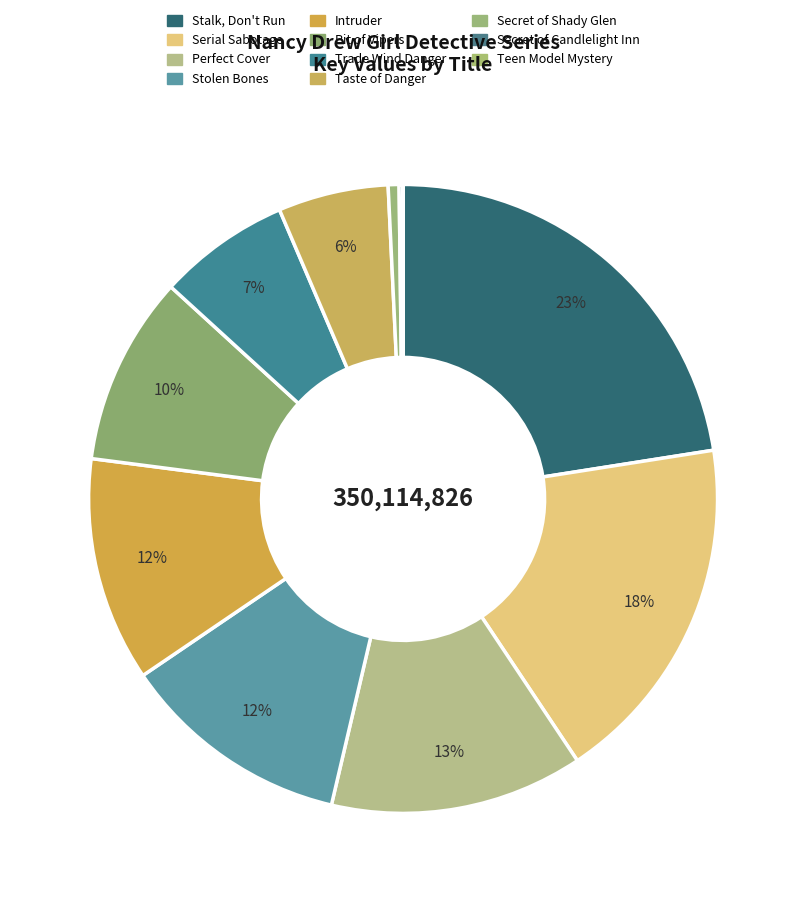

To the nearest percent, what portion does Pit of Vipers represent?

10%